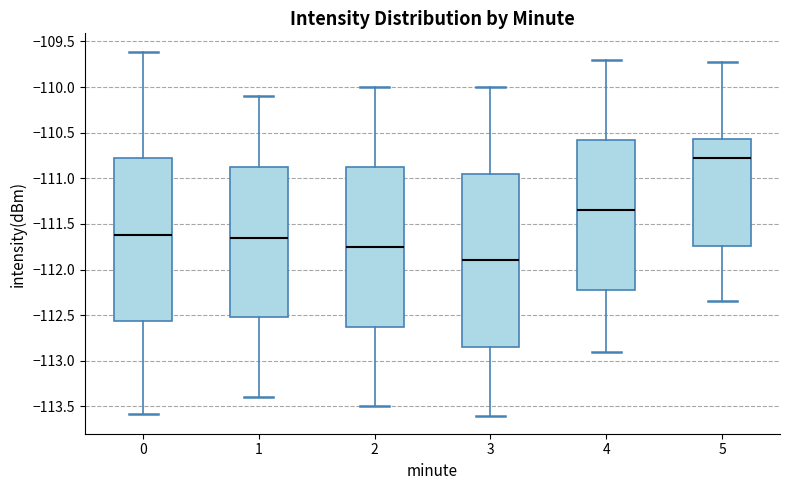

Reading left to right, read every box against the y-axis: the position of its median line, the range the box covers, and the ends of its whiskers. The values are not printed on the chart, so give them approximately, as read against the axis.

0: median -111.60, box -112.55 to -110.75, whiskers -113.60 to -109.60
1: median -111.65, box -112.50 to -110.85, whiskers -113.40 to -110.10
2: median -111.75, box -112.60 to -110.85, whiskers -113.50 to -110.00
3: median -111.90, box -112.85 to -110.95, whiskers -113.60 to -110.00
4: median -111.35, box -112.20 to -110.55, whiskers -112.90 to -109.70
5: median -110.80, box -111.75 to -110.55, whiskers -112.35 to -109.70